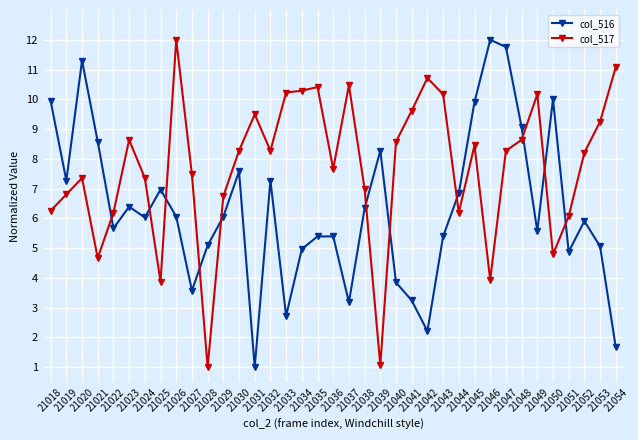

What are all the series names shown in the legend?

col_516, col_517